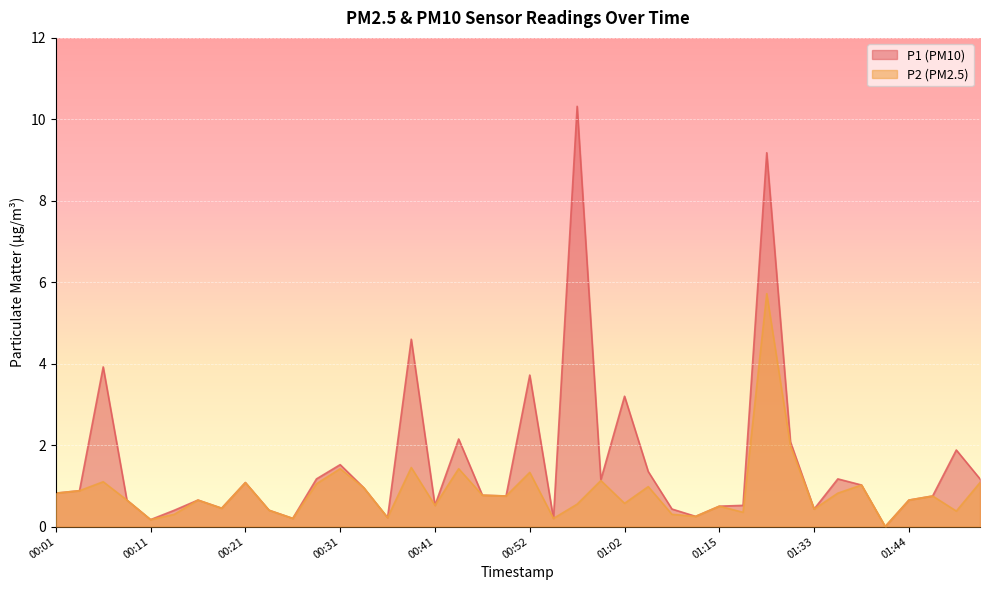

Reading left to right, what are all the values shown in this chart?

P1: 0.8	0.9	3.9	0.7	0.2	0.4	0.7	0.5	1.1	0.4	0.2	1.2	1.5	0.9	0.2	4.6	0.5	2.1	0.8	0.8	3.7	0.2	10.3	1.1	3.2	1.4	0.4	0.2	0.5	0.5	9.2	2.1	0.4	1.2	1.0	0.0	0.7	0.8	1.9	1.2
P2: 0.8	0.9	1.1	0.7	0.2	0.3	0.7	0.5	1.1	0.4	0.2	1.1	1.4	0.9	0.2	1.4	0.5	1.4	0.8	0.8	1.3	0.2	0.6	1.1	0.6	1.0	0.3	0.2	0.5	0.3	5.7	2.0	0.4	0.8	1.0	0.0	0.7	0.8	0.4	1.1